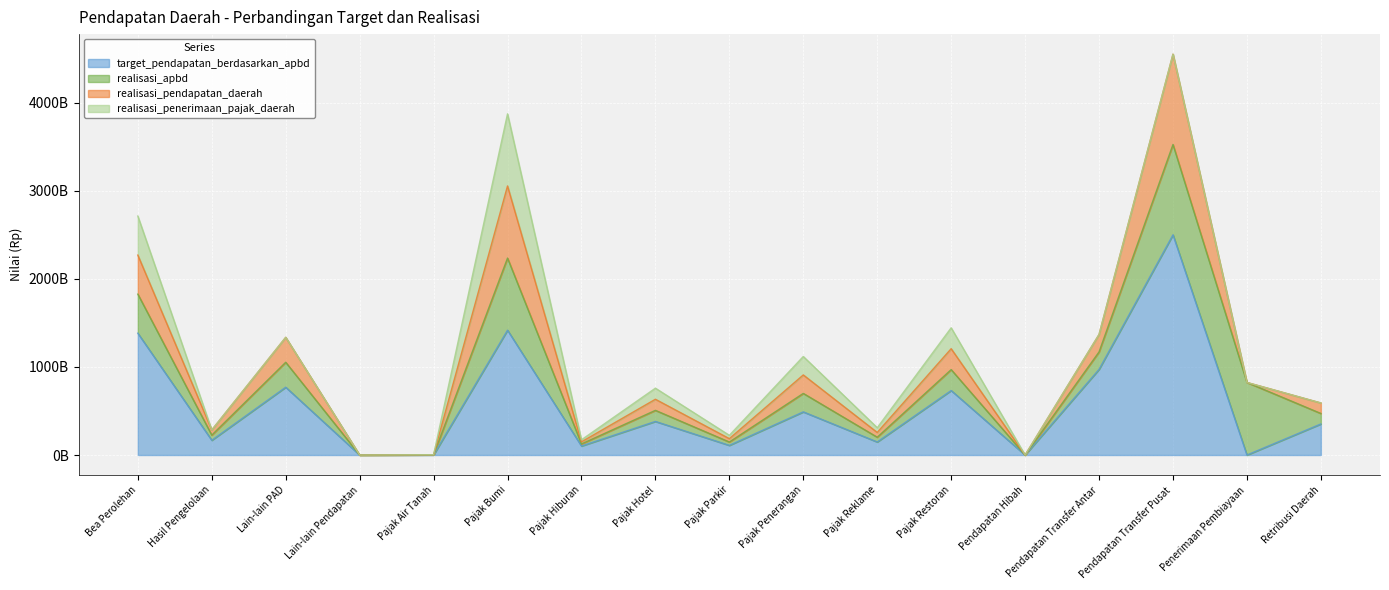

Read the realisasi_pendapatan_daerah value at Lain-lain PAD.

1336846870748.0